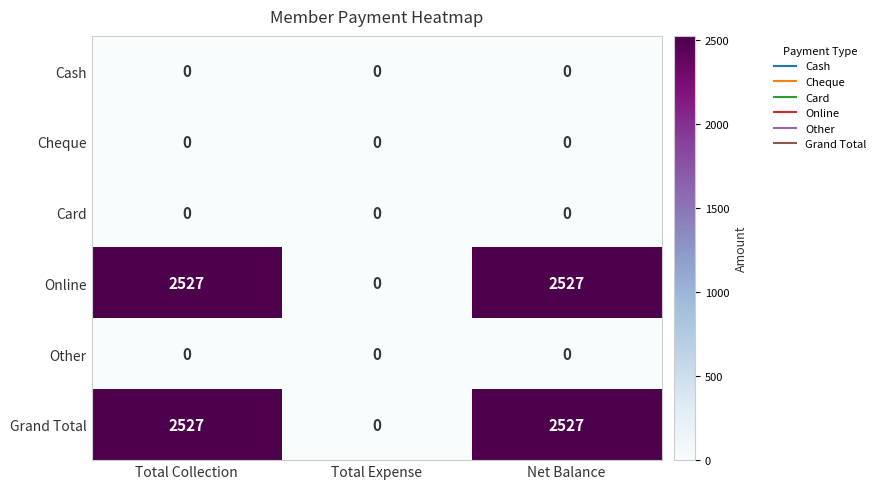

The value of Online at Net Balance is 2527. True or false?

True